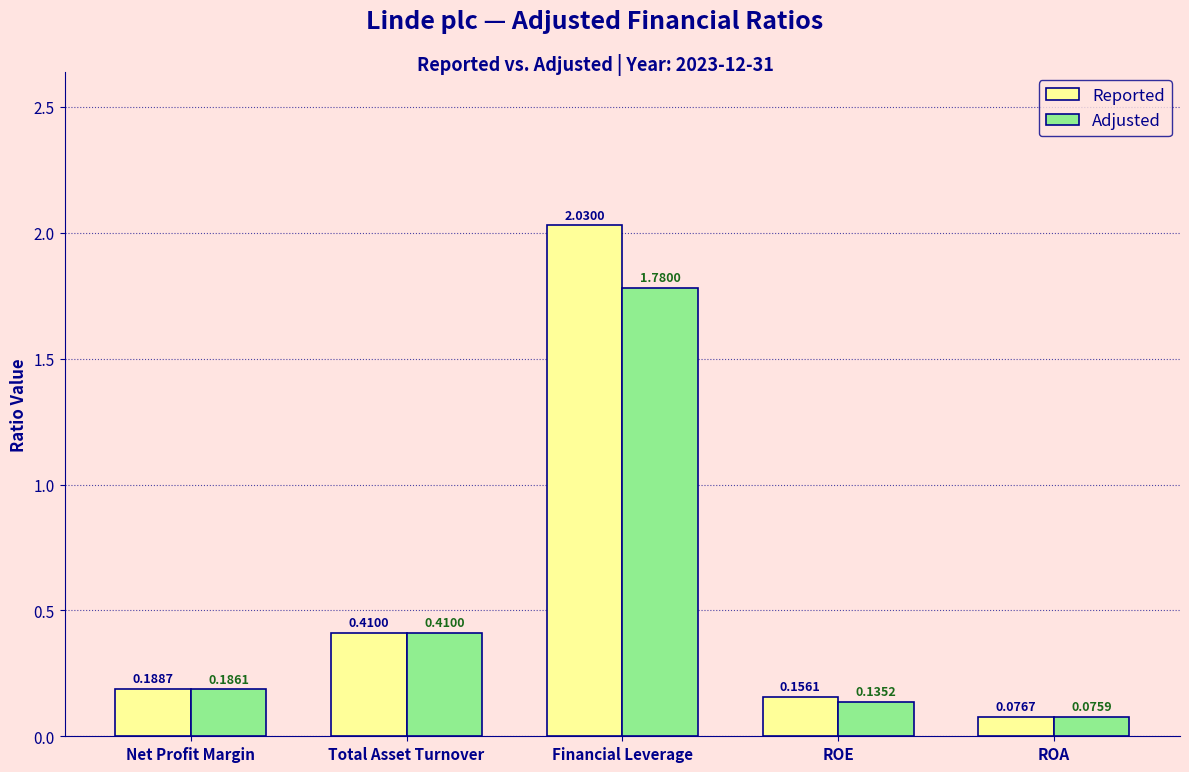

Which series has the widest spread of values?

Reported